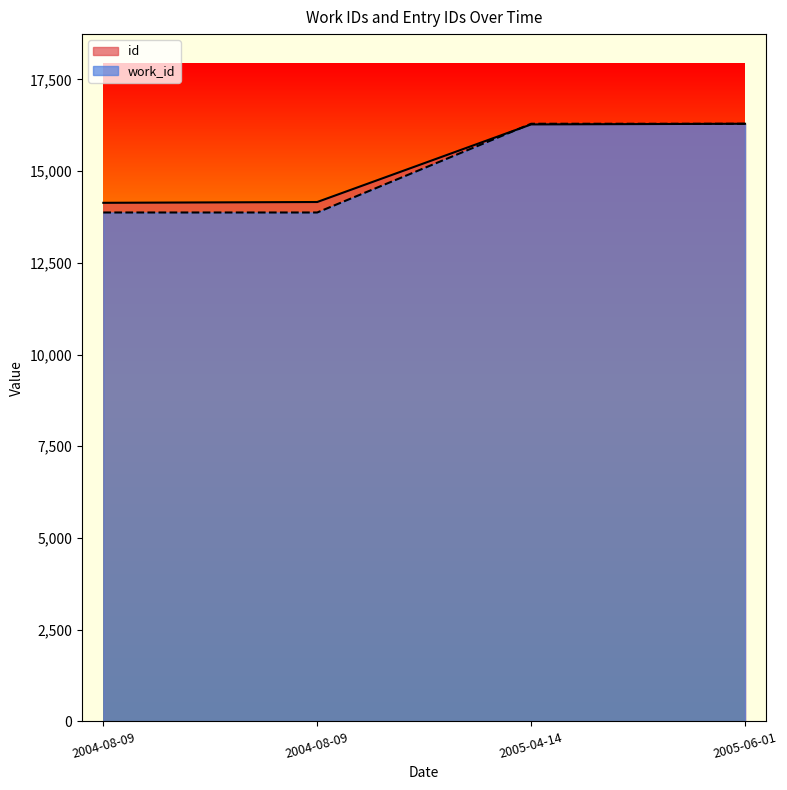

What are all the series names shown in the legend?

id, work_id